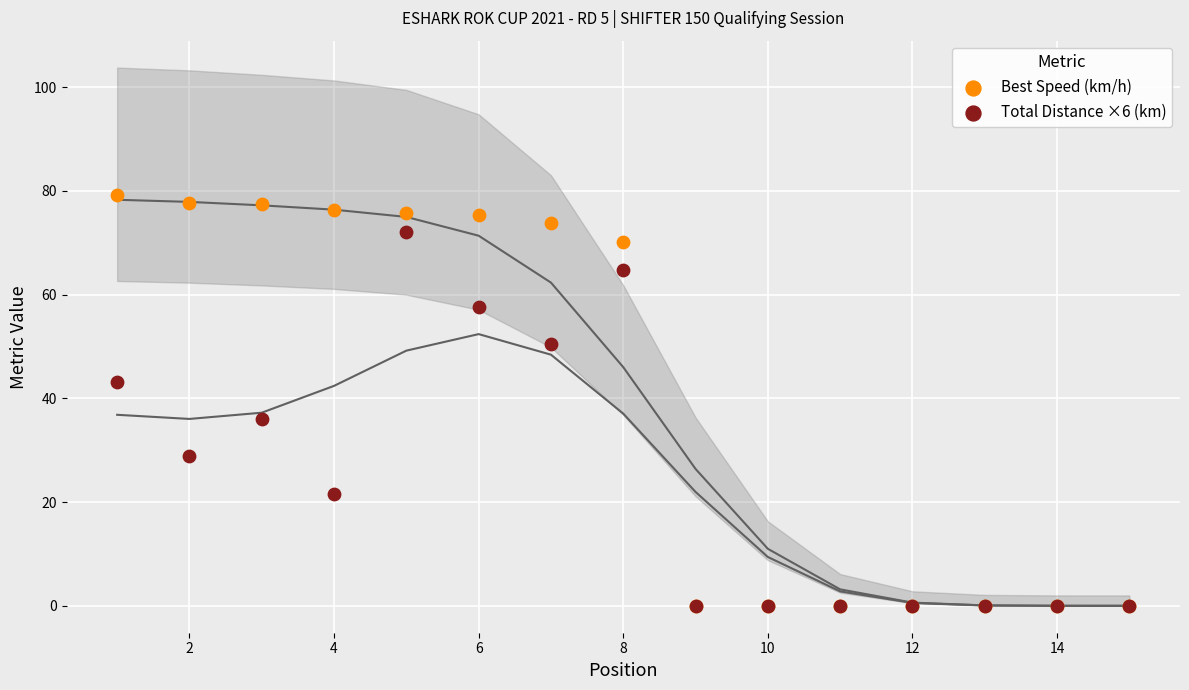

Which series has the largest Y range (max minus min)?

Best Speed (km/h)